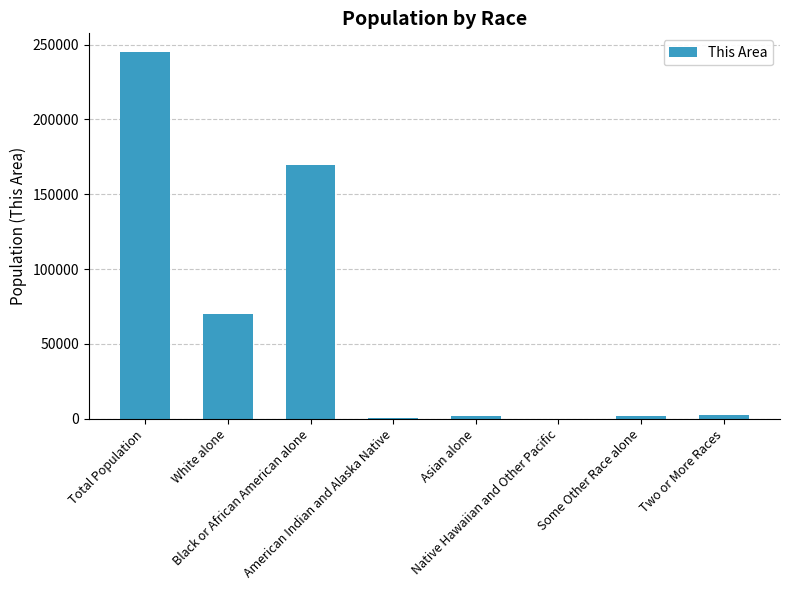

What is the greatest value displayed?

245285